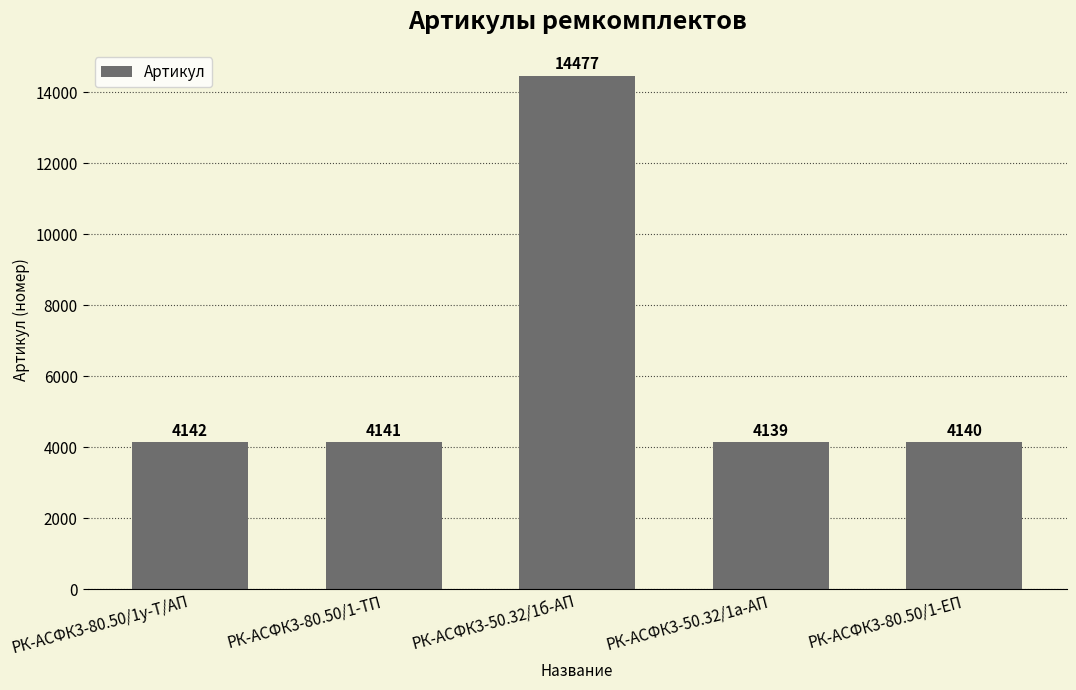

How many distinct data groups are displayed?

1